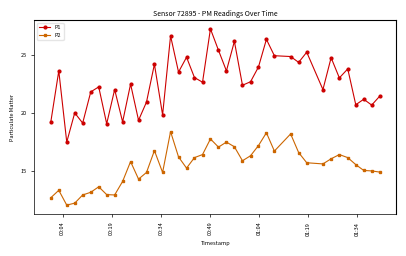

True or false: P2 has more than 2 interior local peaks.

True